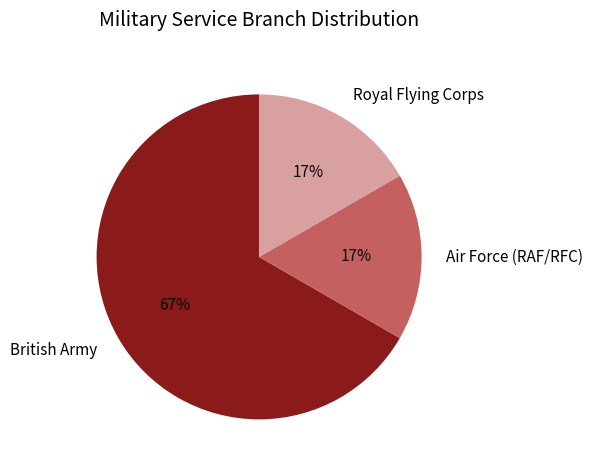

Does British Army account for over 50% of the chart?

Yes